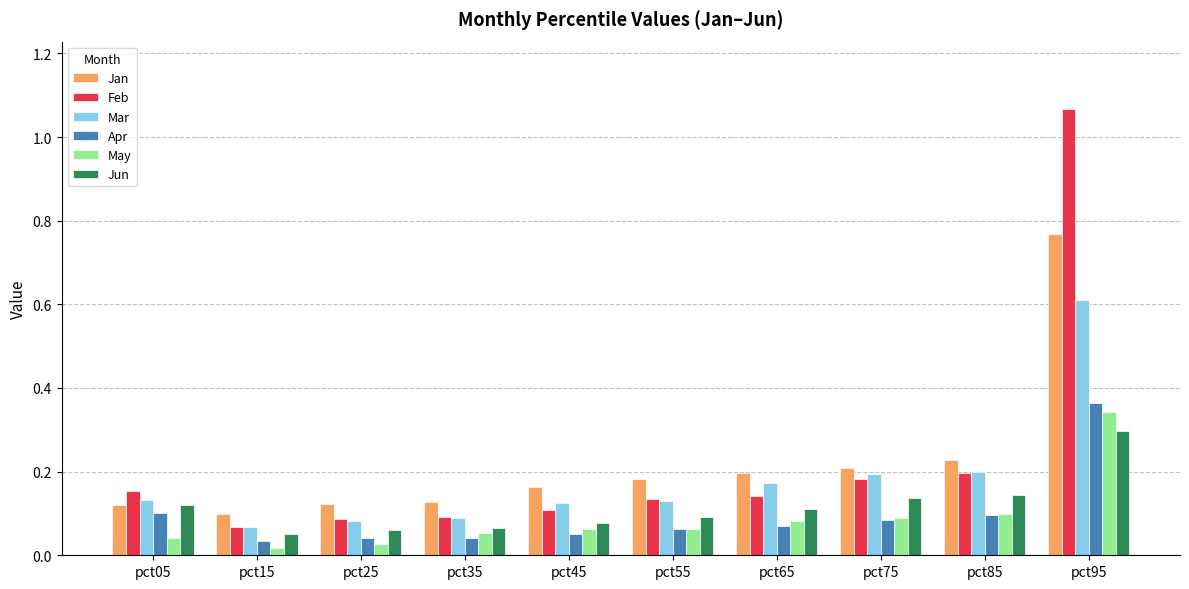

Which series has the widest spread of values?

Feb